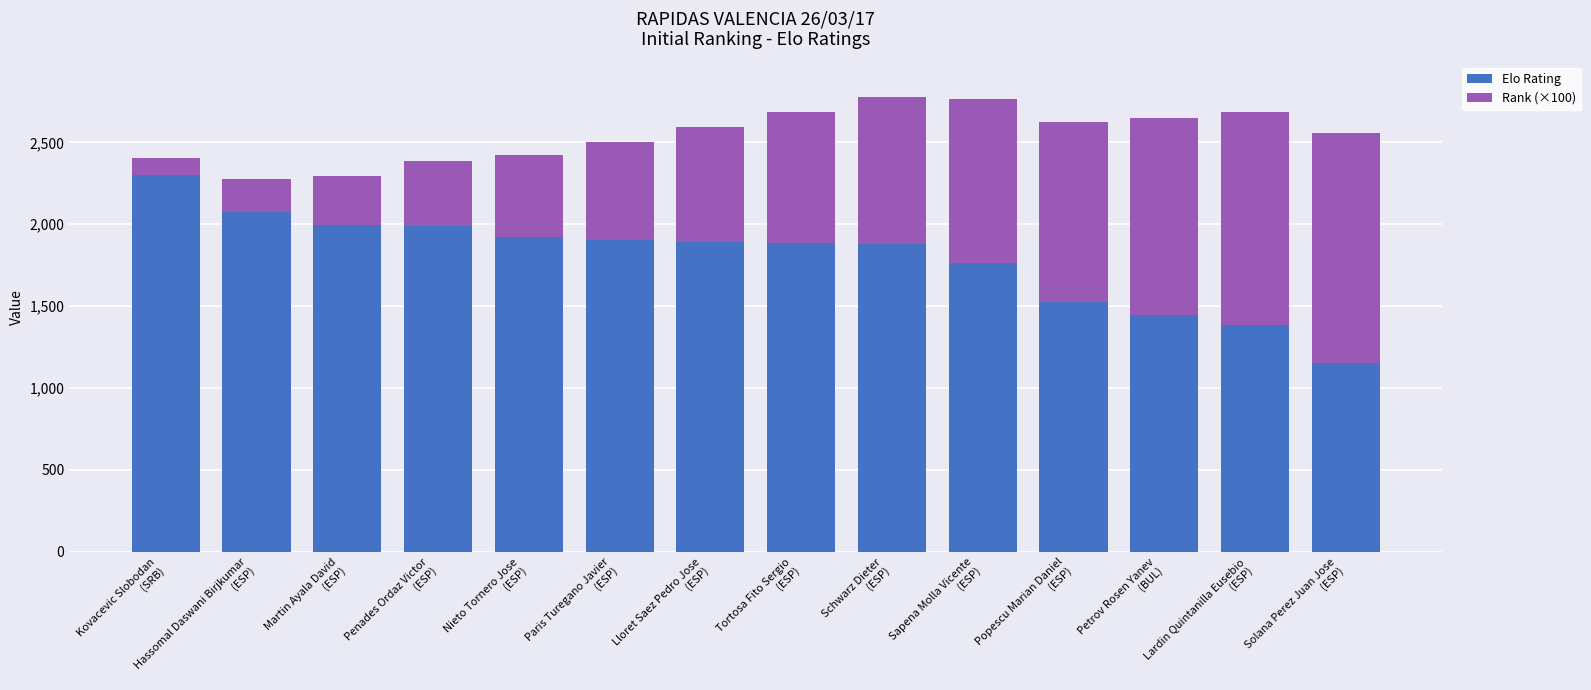

What is the average value of the Elo Rating series?

1794